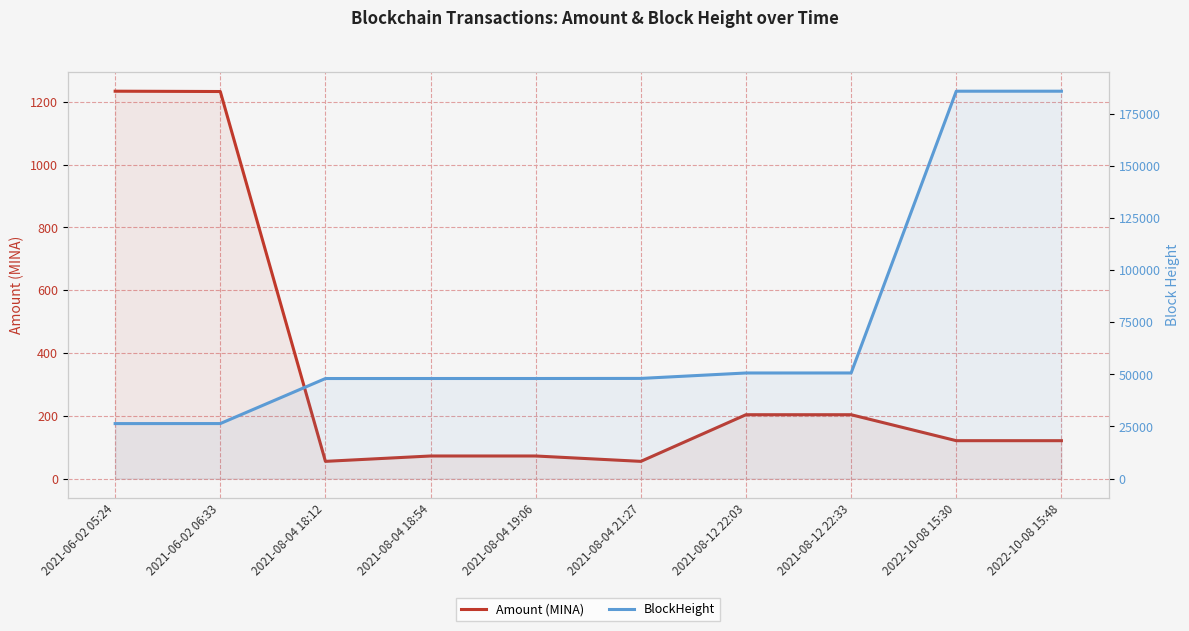

What is the difference between the second highest and second lowest values in the BlockHeight series?

159374.0